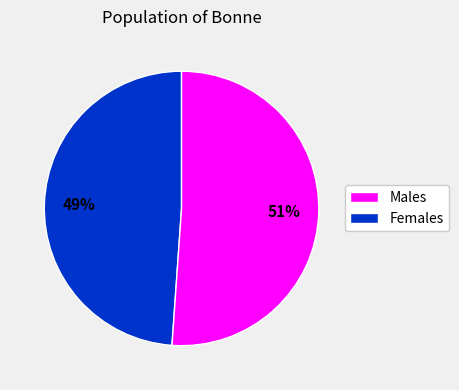

To the nearest percent, what is the difference between the largest and smallest slice percentages?

2%